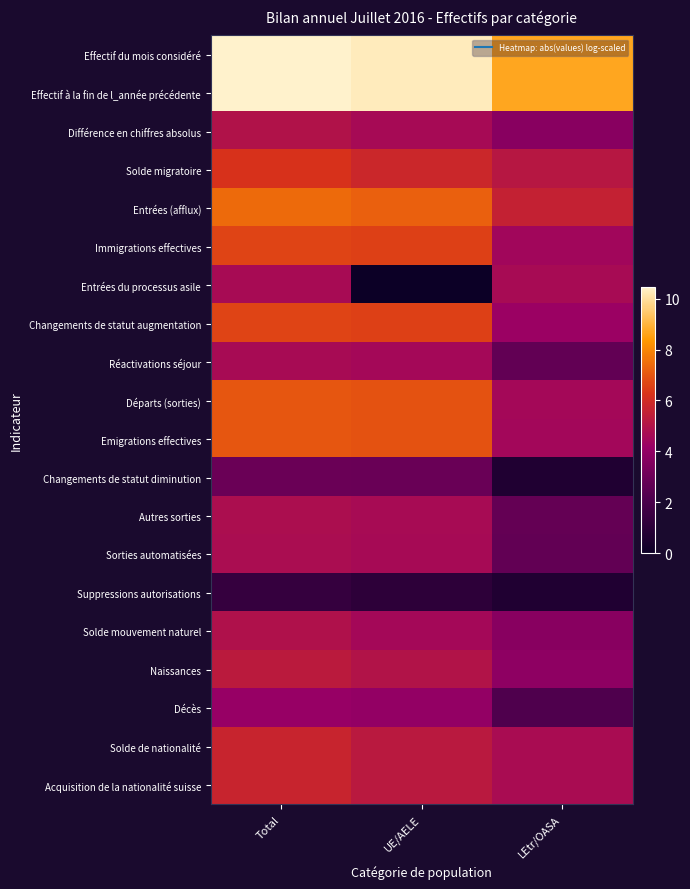

At which category does the chart reach its minimum across all series?

UE/AELE